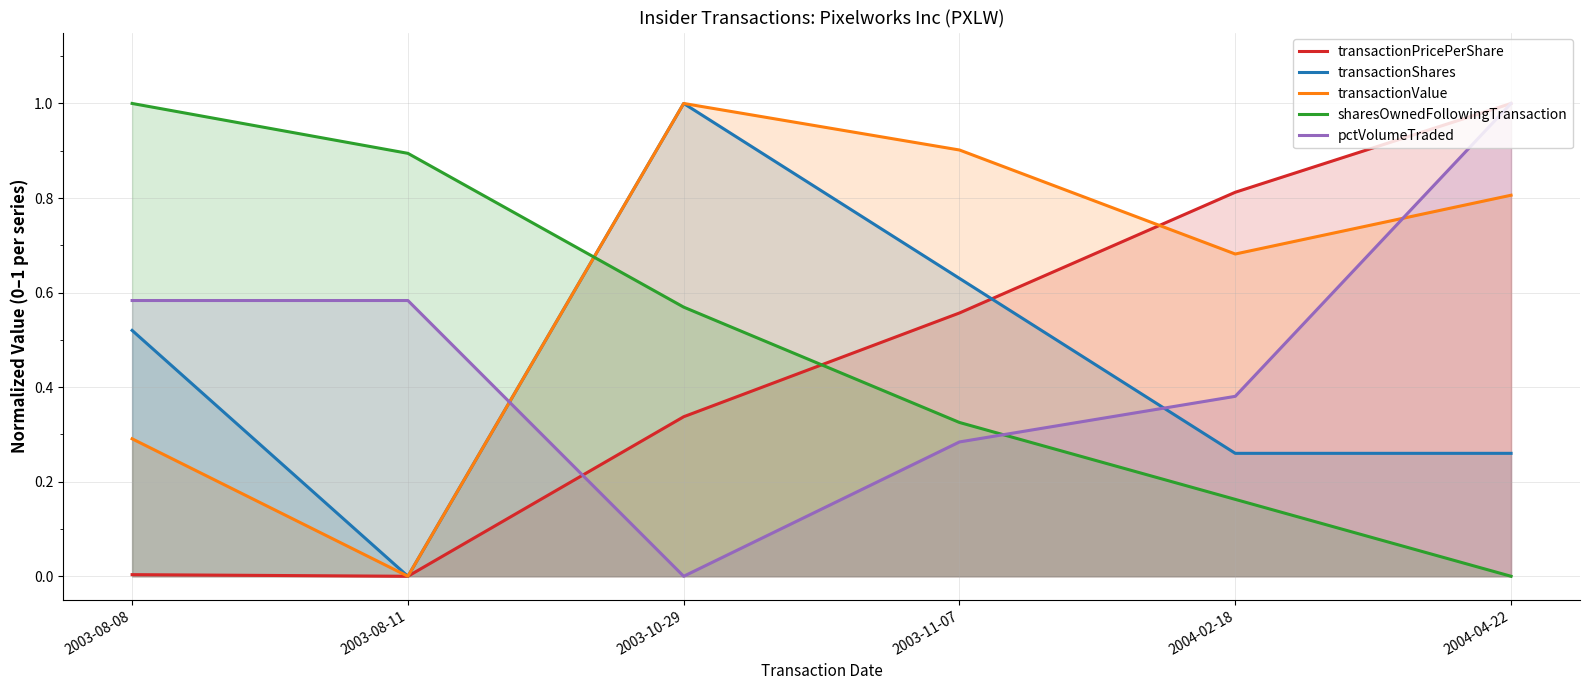

Which category has the lowest value in the transactionShares series?

2003-08-11